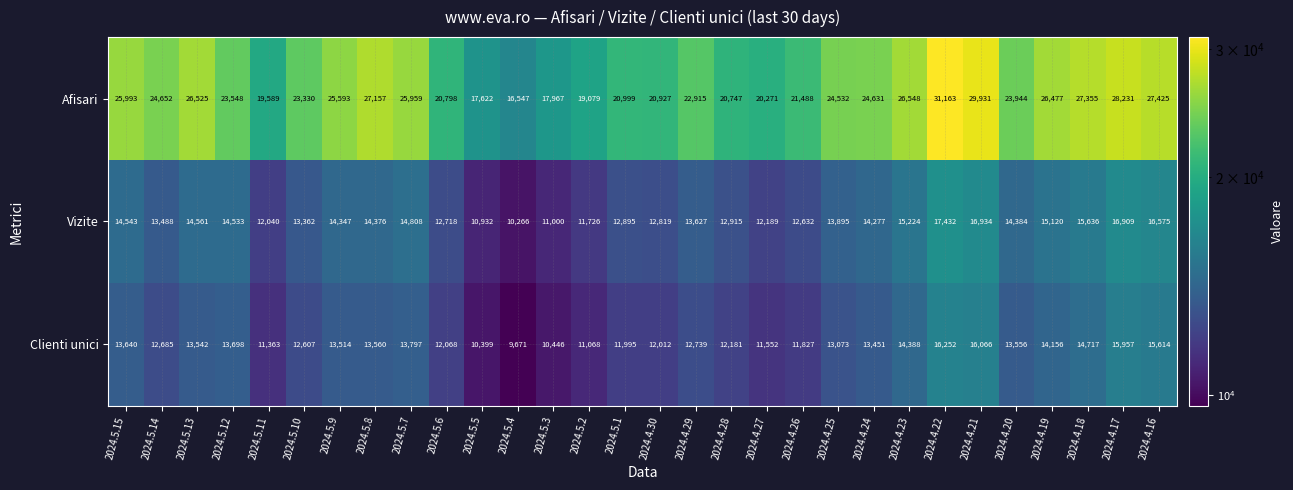

What is the difference between the highest and lowest values at 2024.4.23?

12160